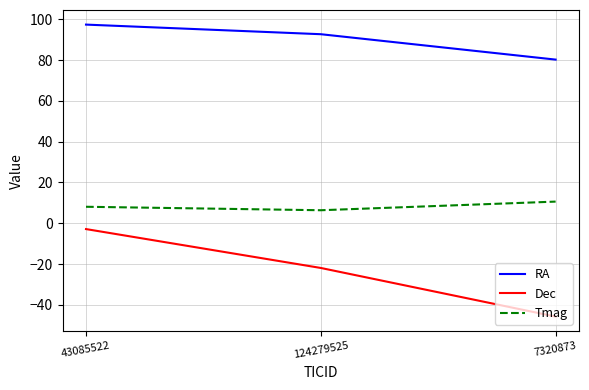

What is the difference between the highest and lowest values at 7320873?

125.9